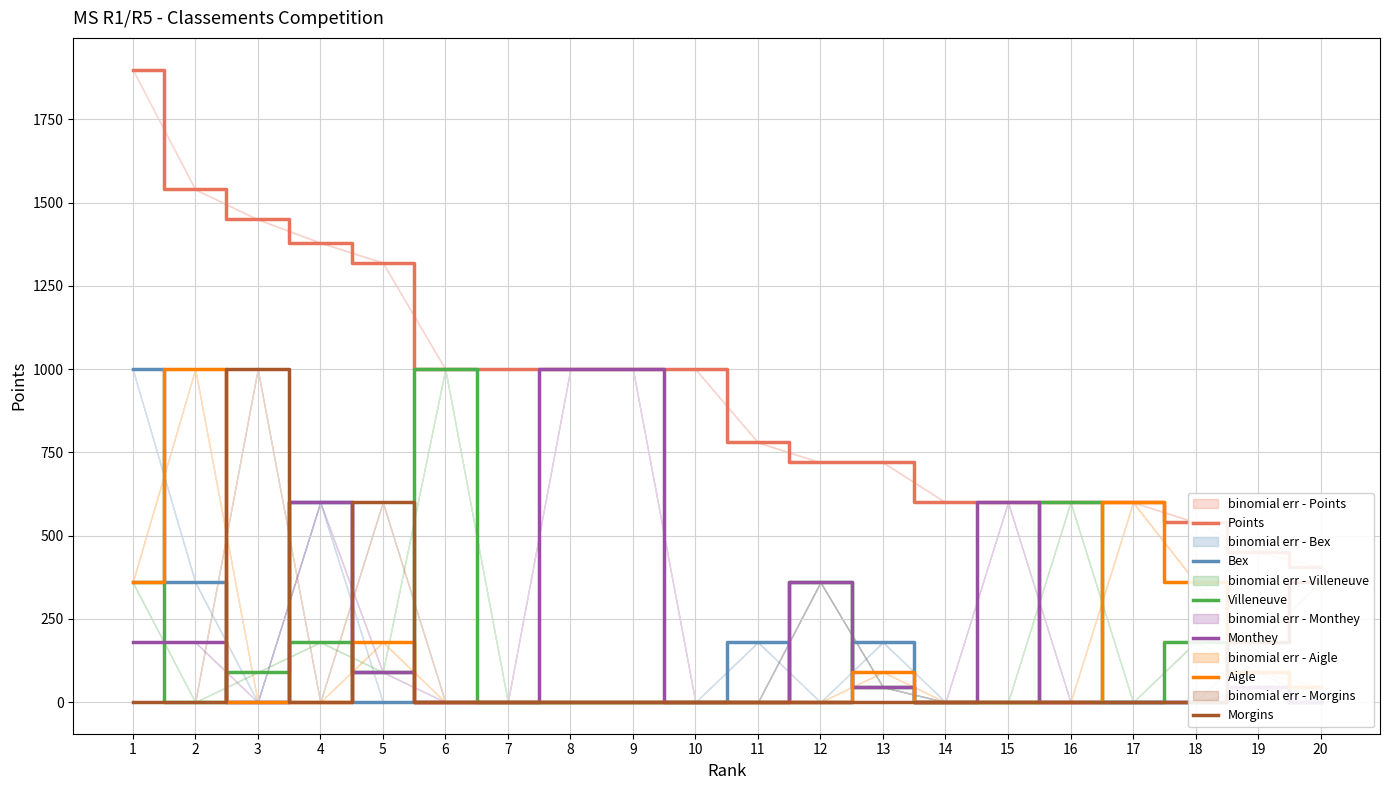

At which category does the chart reach its peak across all series?

1